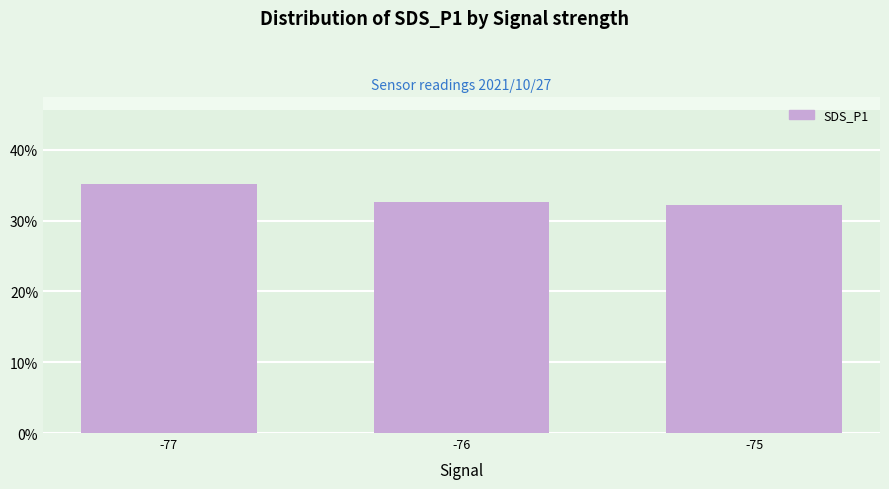

Reading left to right, what are all the values shown in this chart?

35.1	32.6	32.3